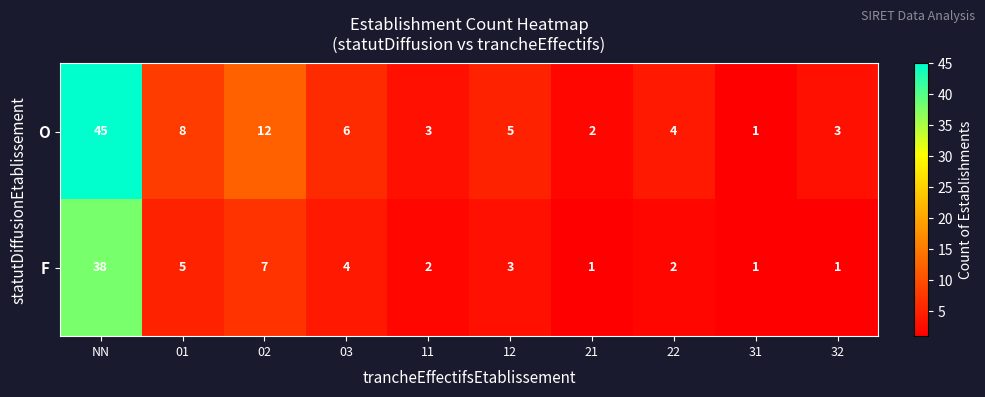

Which series has the widest spread of values?

O